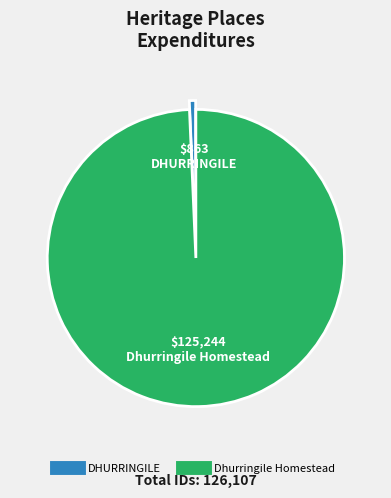

Which slice is the largest?

Dhurringile Homestead